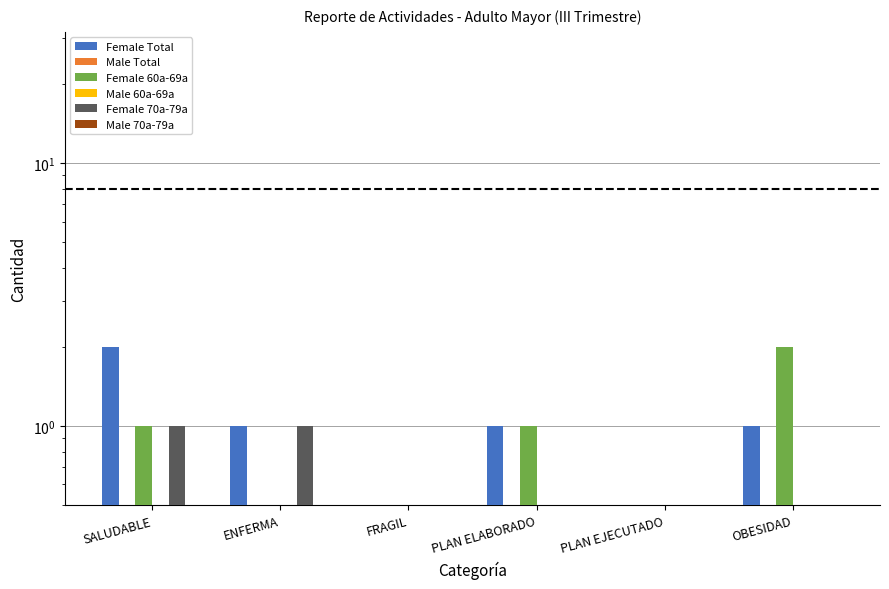

What is the average value of the Male 70a-79a series?

0.1